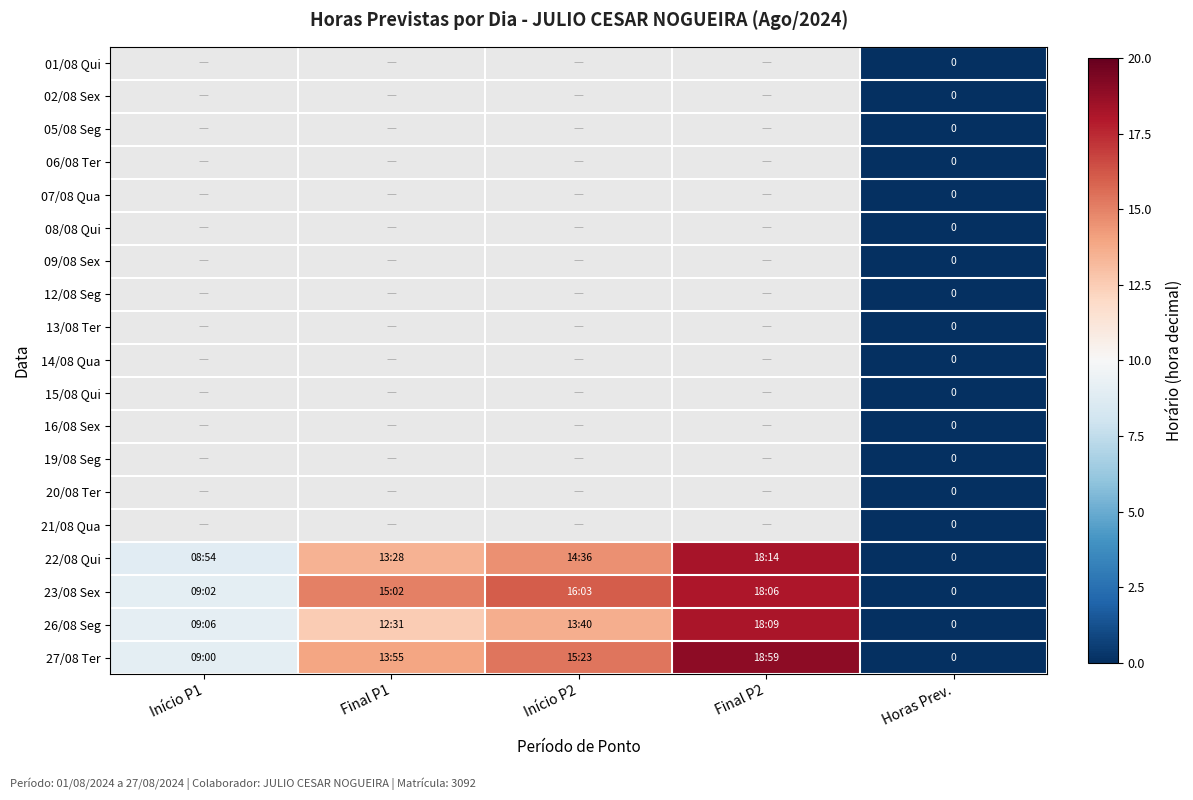

Rank the series at Início P2 from lowest to highest value.

26/08 Seg, 01/08 Qui, 02/08 Sex, 05/08 Seg, 06/08 Ter, 07/08 Qua, 08/08 Qui, 09/08 Sex, 12/08 Seg, 13/08 Ter, 14/08 Qua, 15/08 Qui, 16/08 Sex, 19/08 Seg, 20/08 Ter, 21/08 Qua, 22/08 Qui, 27/08 Ter, 23/08 Sex